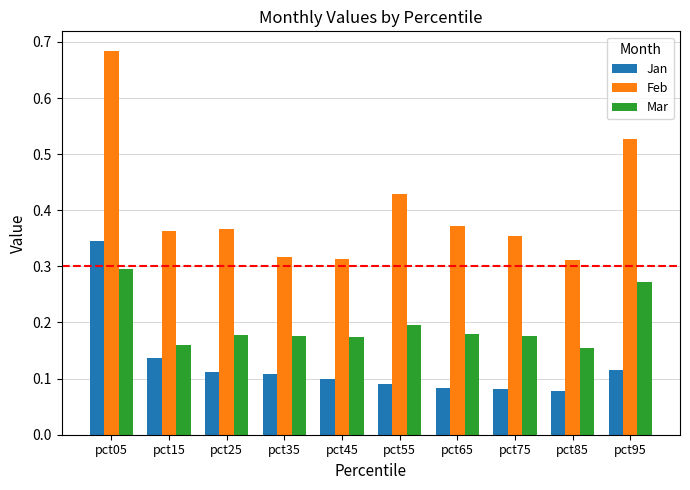

At which category is the sum across all series the highest?

pct05